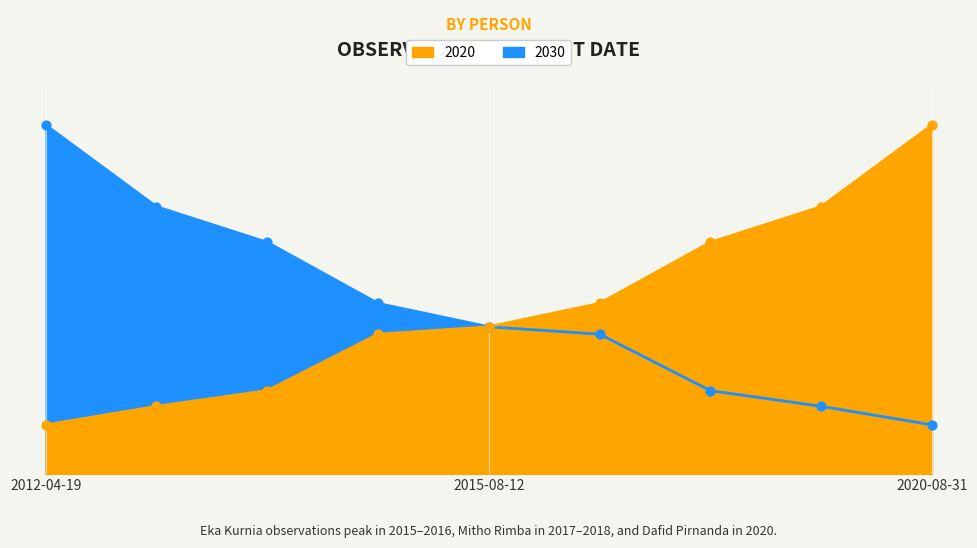

At which category is the sum across all series the highest?

2012-04-19